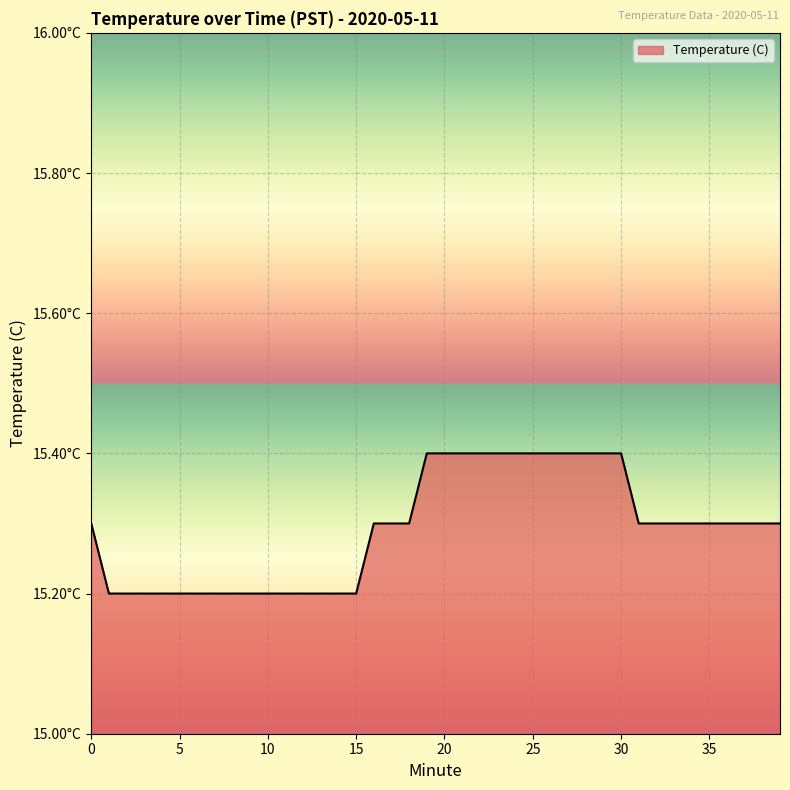

Is this an area chart (filled region under the line)?

Yes